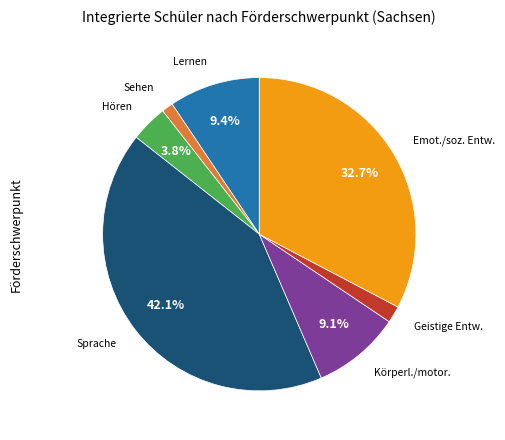

How many slices are in this pie chart?

7